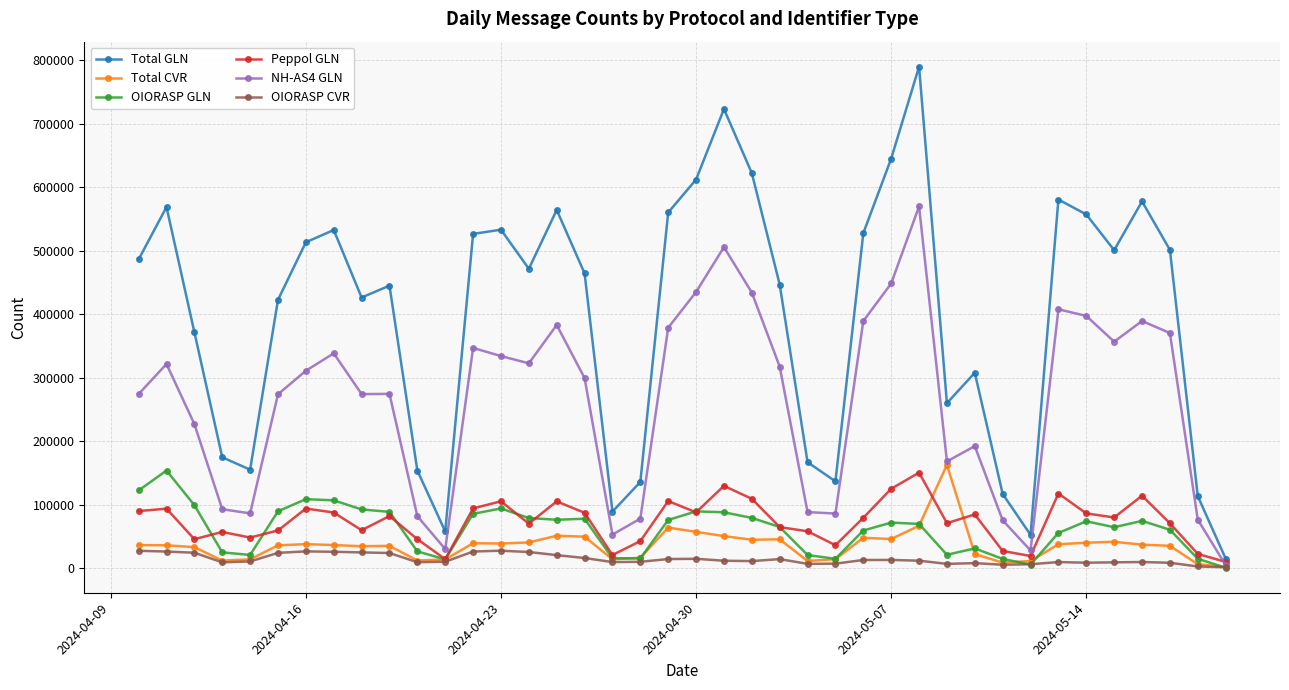

What is the greatest value displayed?

789466